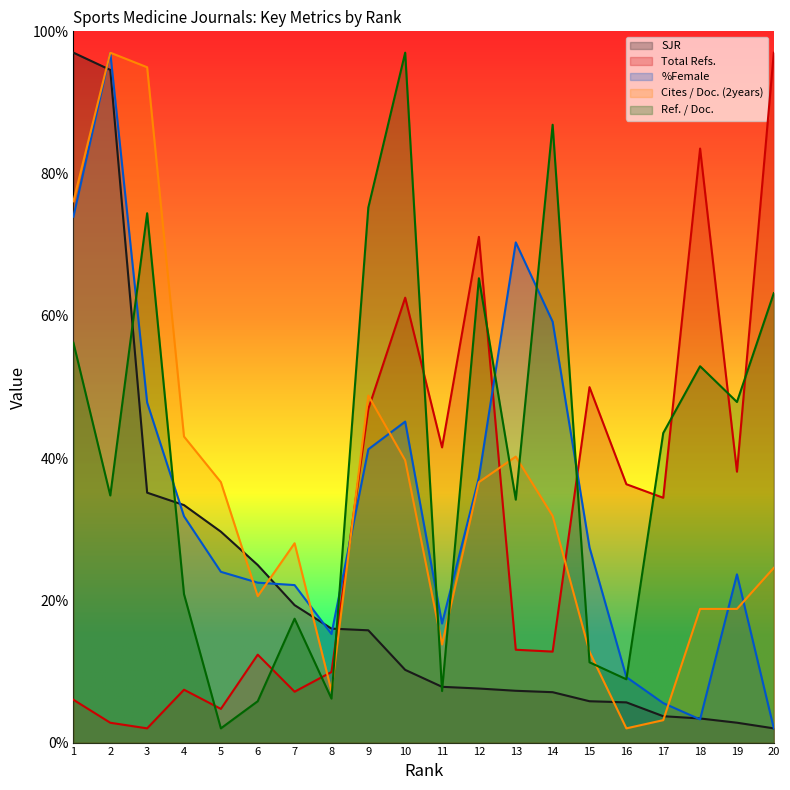

What are all the series names shown in the legend?

SJR, Total Refs., %Female, Cites / Doc. (2years), Ref. / Doc.